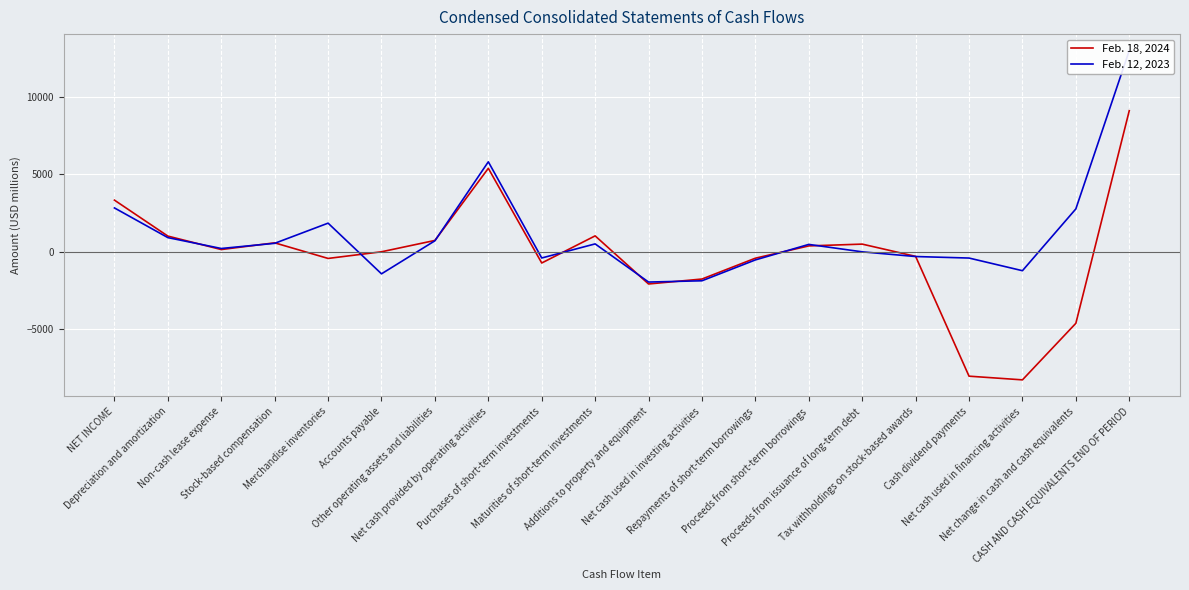

How many lines are shown in the chart?

2